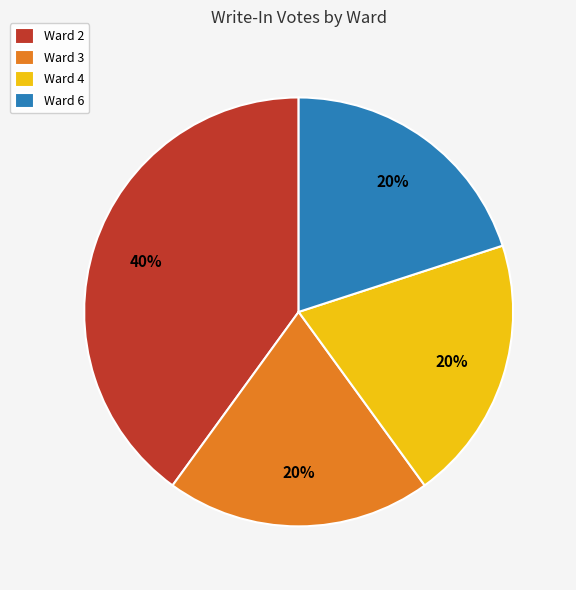

Which slice is the largest?

Ward 2